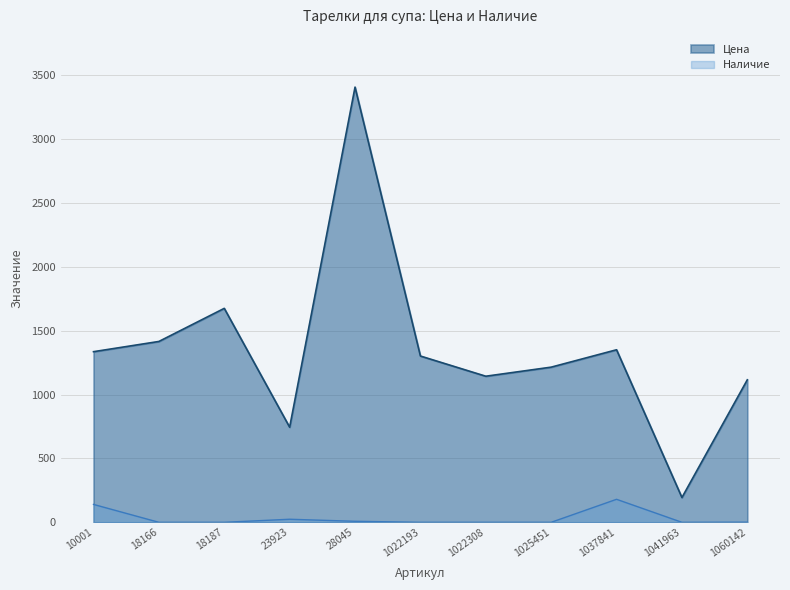

What is the value of the Цена point at the 11th from the left?

1115